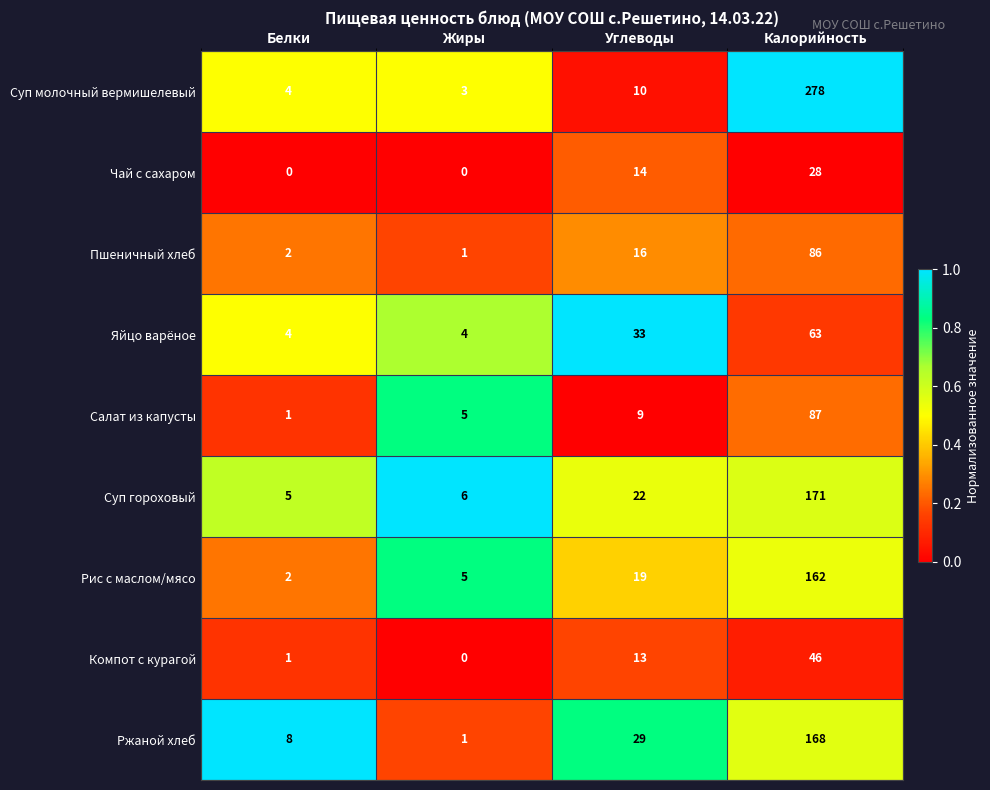

Between Белки and Жиры, which series saw the biggest shift?

Ржаной хлеб